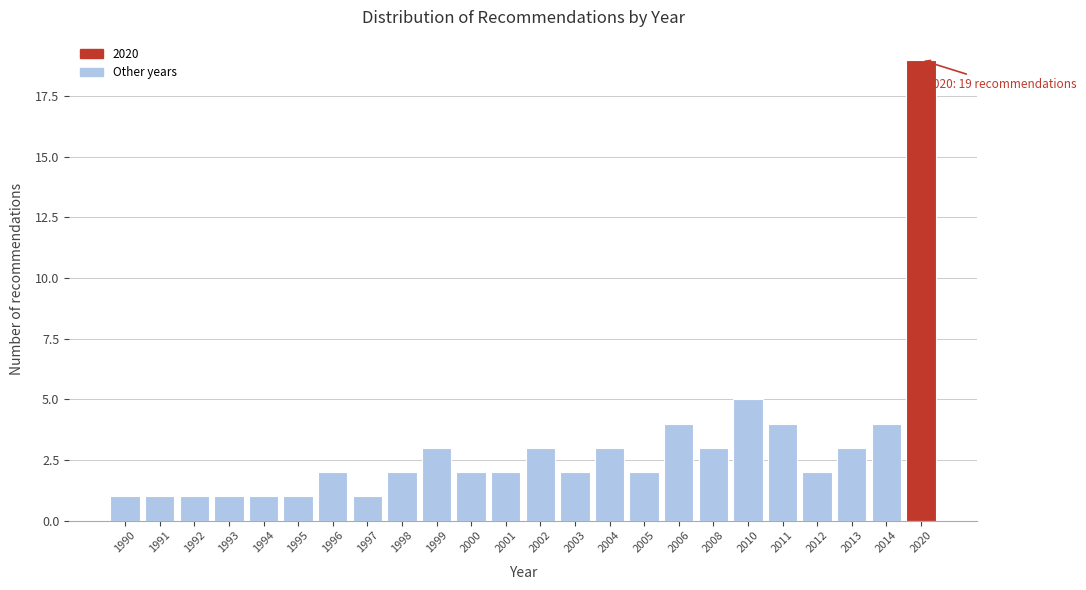

Reading left to right, transcribe all the data shown in this chart.

1	1	1	1	1	1	2	1	2	3	2	2	3	2	3	2	4	3	5	4	2	3	4	19